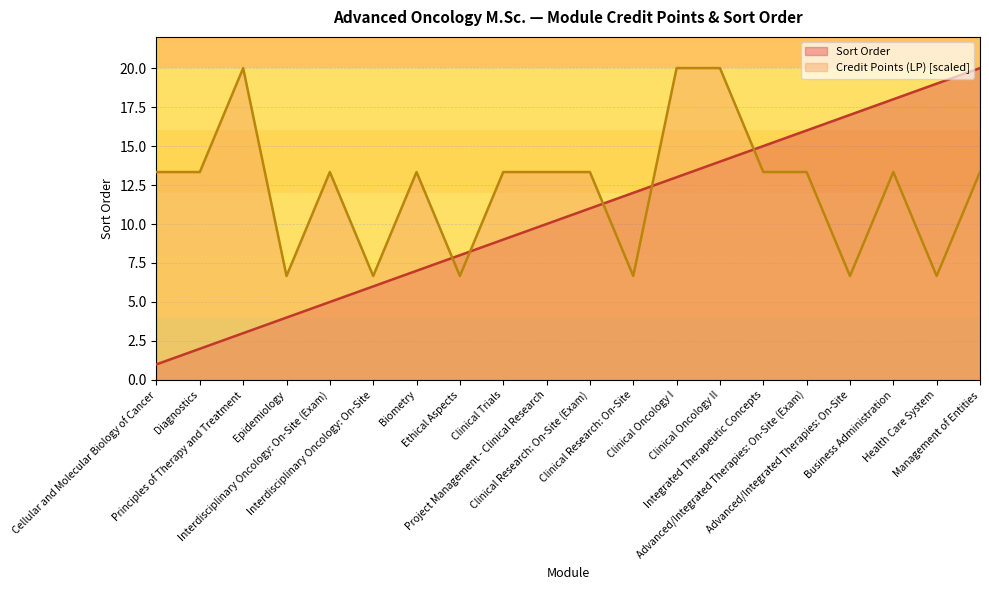

At how many categories does at least one series exceed 3?

20